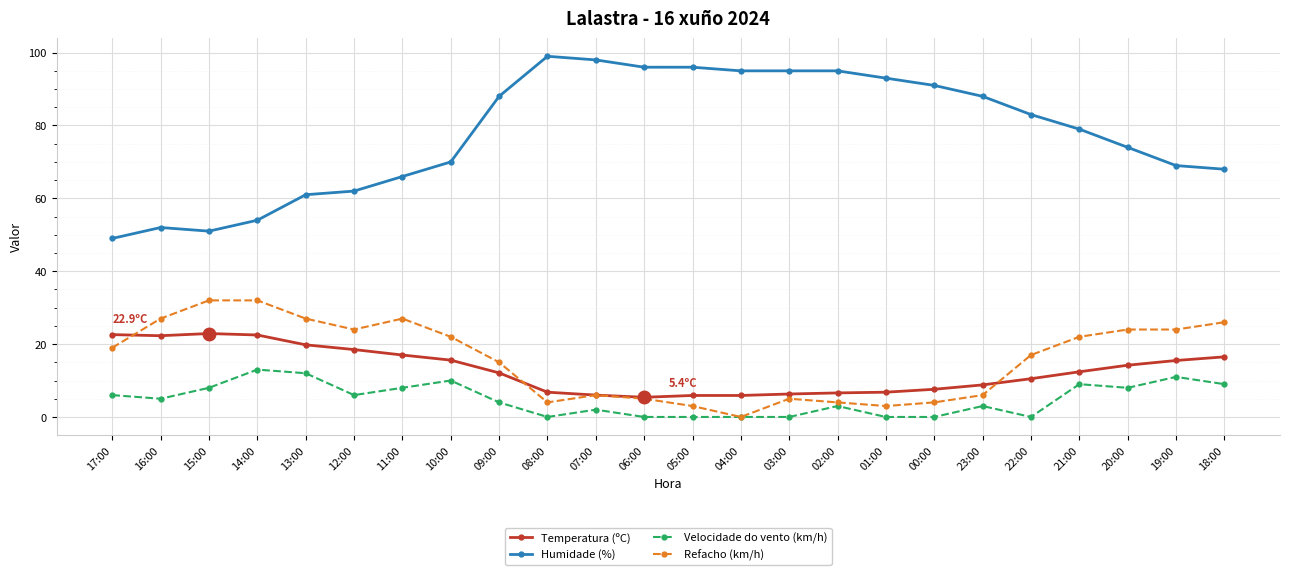

What is the lowest value of the Humidade (%) series?

49.0